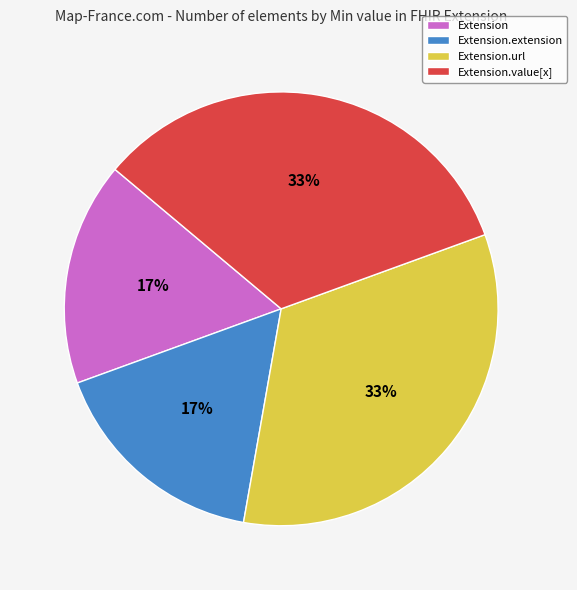

To the nearest percent, what portion does Extension.url represent?

33%